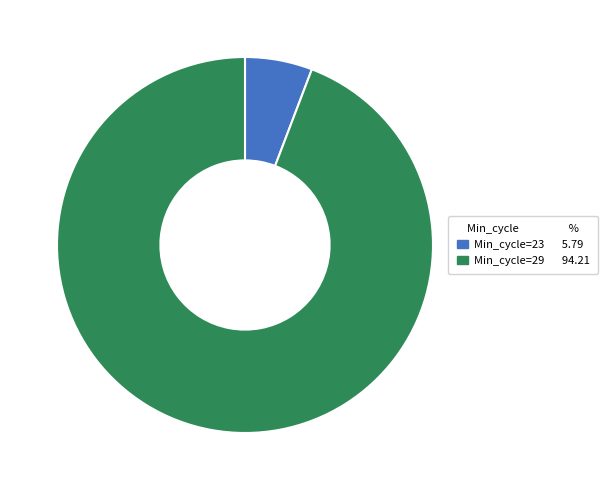

Is there a majority slice in this chart?

Yes